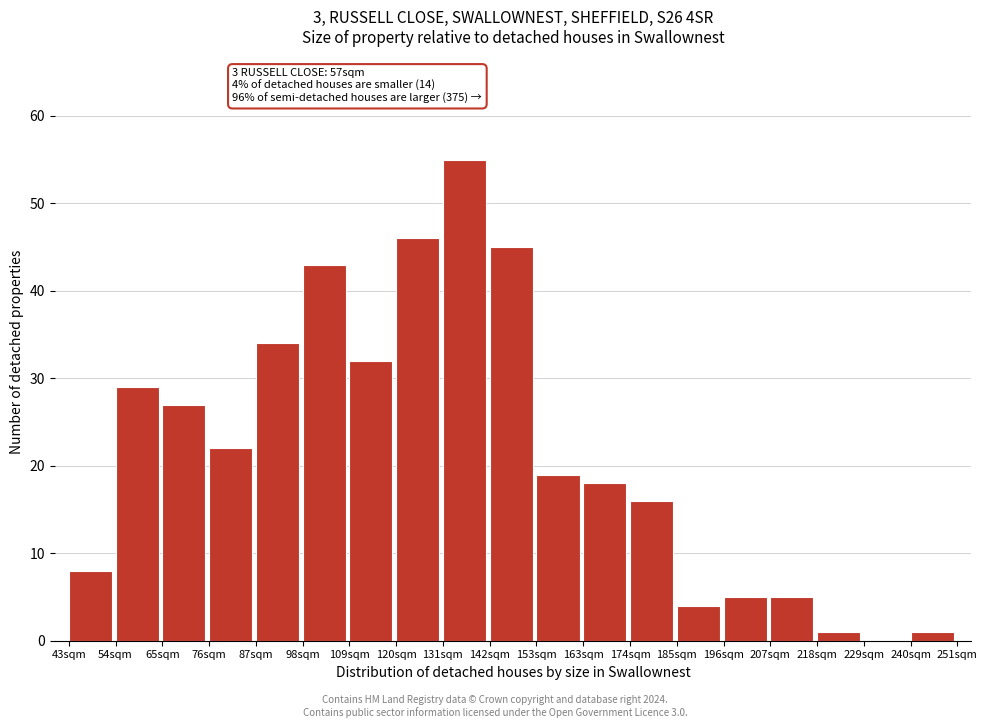

Reading left to right, transcribe all the data shown in this chart.

43sqm=8	54sqm=29	65sqm=27	76sqm=22	87sqm=34	98sqm=43	109sqm=32	120sqm=46	131sqm=55	142sqm=45	153sqm=19	163sqm=18	174sqm=16	185sqm=4	196sqm=5	207sqm=5	218sqm=1	229sqm=0	240sqm=1